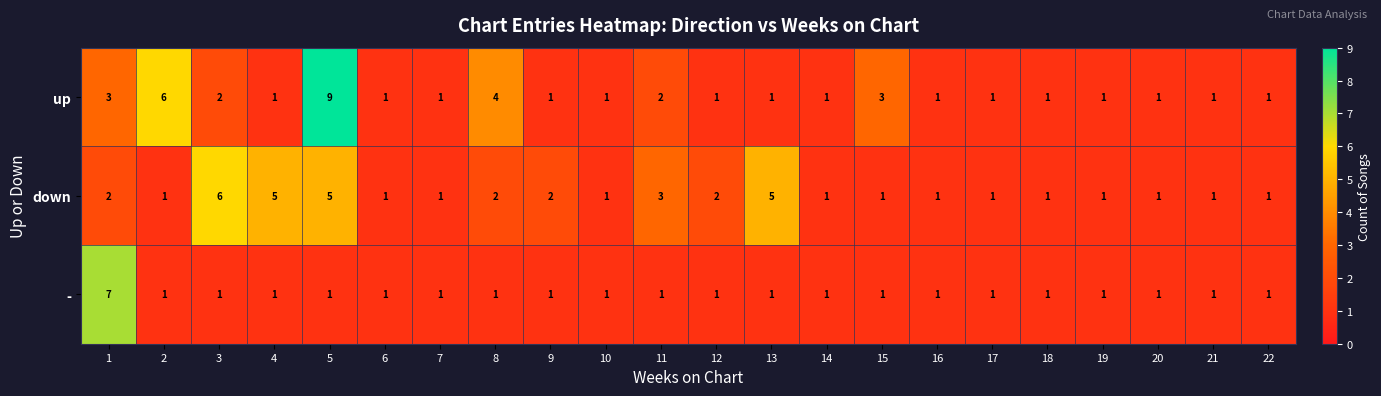

Which category has the highest value in the down series?

3